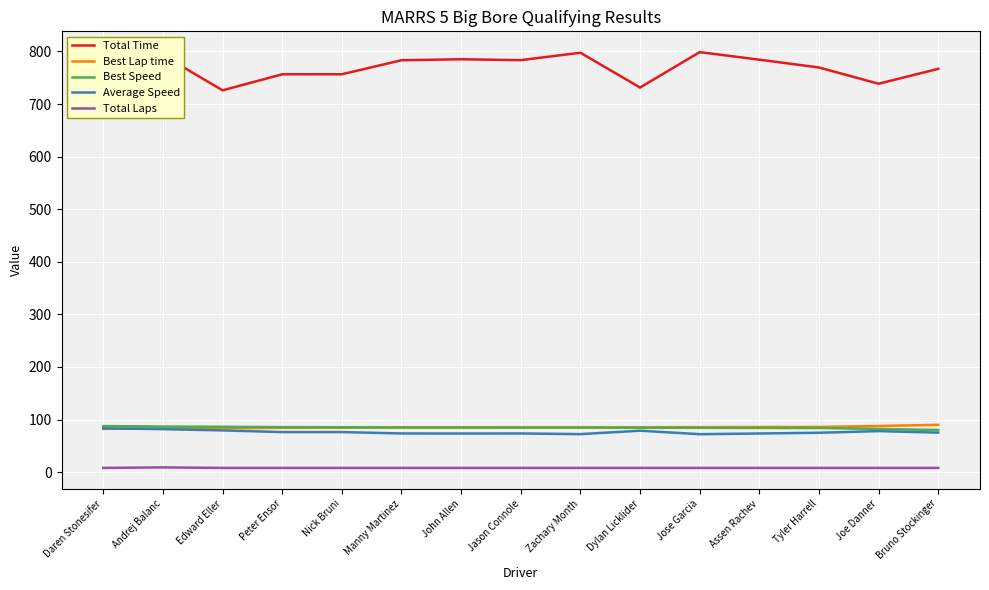

Where does the Total Time series first go above 769?

Andrej Balanc